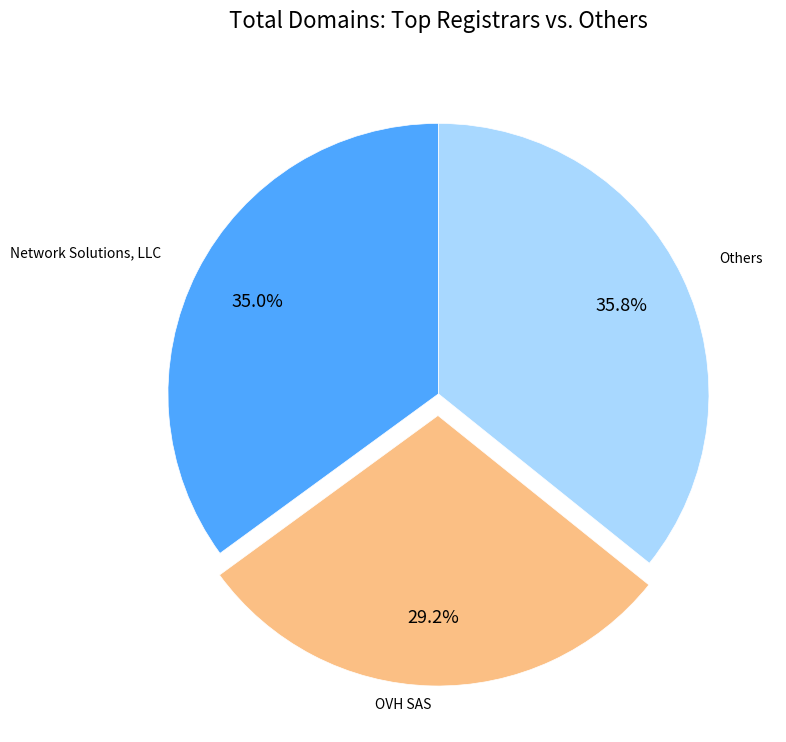

Is there any slice that represents more than half of the pie?

No